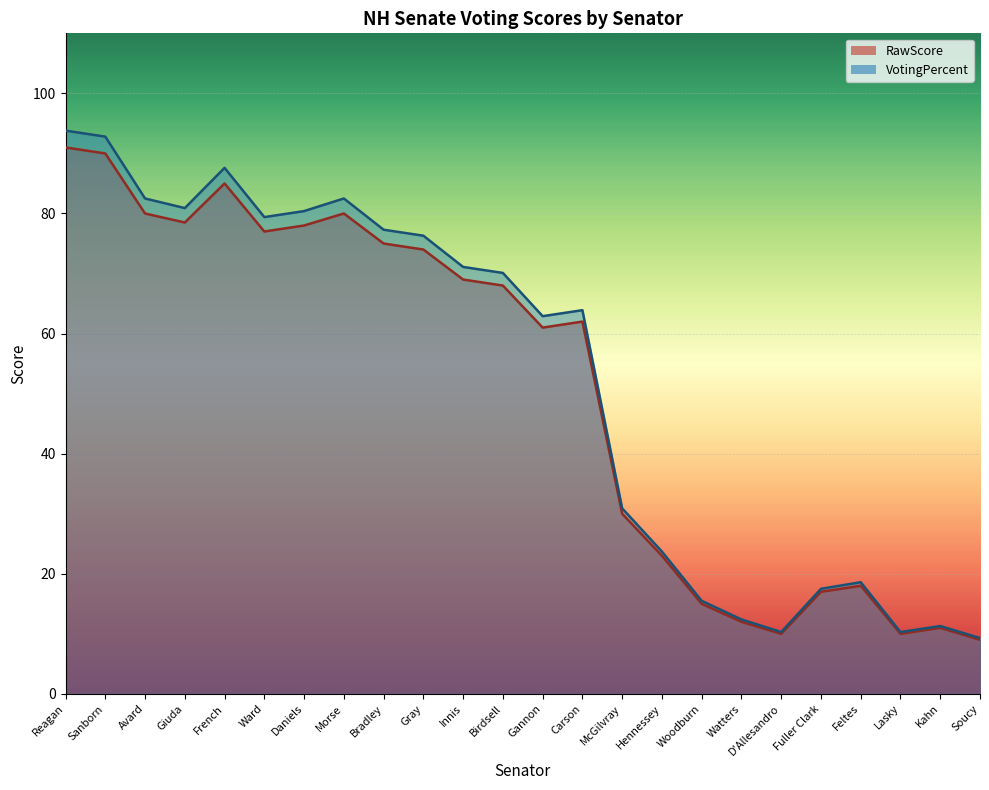

List the series in order of their overall mean, lowest first.

RawScore, VotingPercent